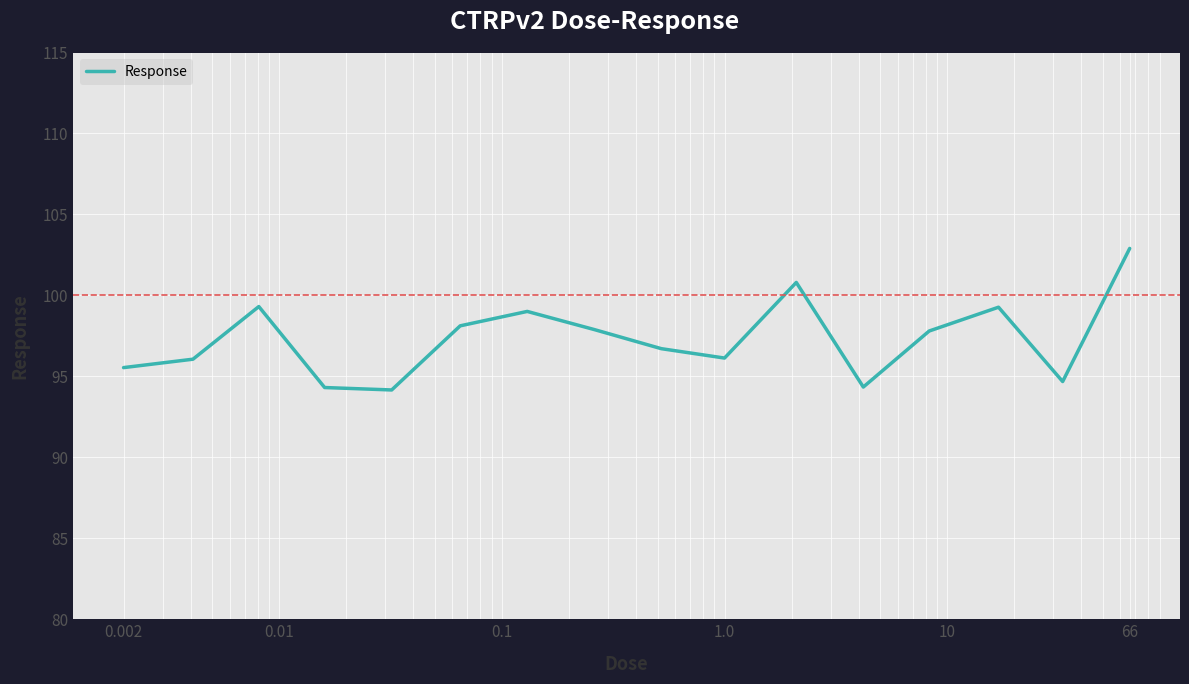

What is the difference between the maximum and minimum values?

8.7